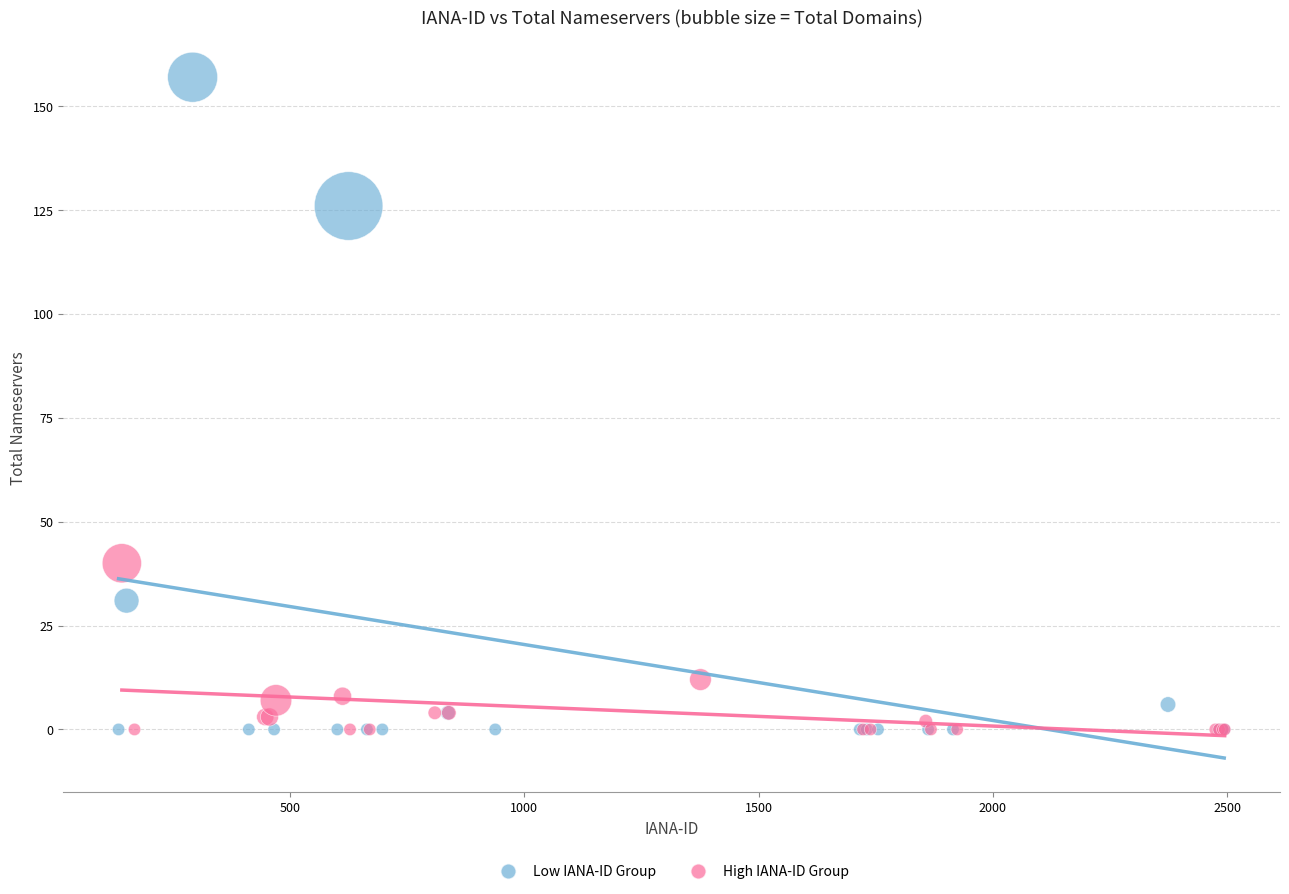

Which series has the largest Y range (max minus min)?

Low IANA-ID Group